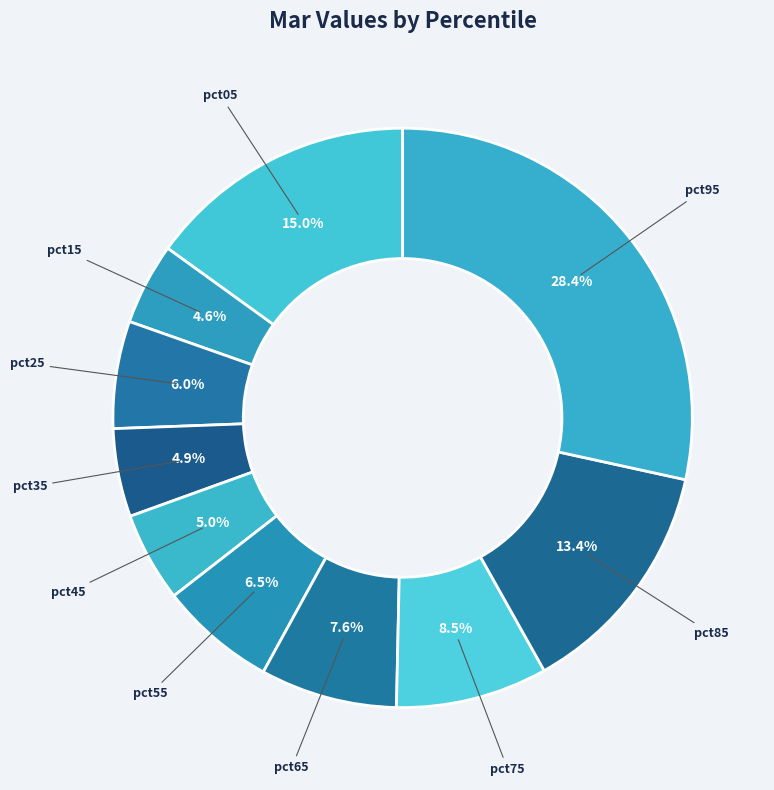

What percentage is the pct15 slice, to the nearest percent?

5%